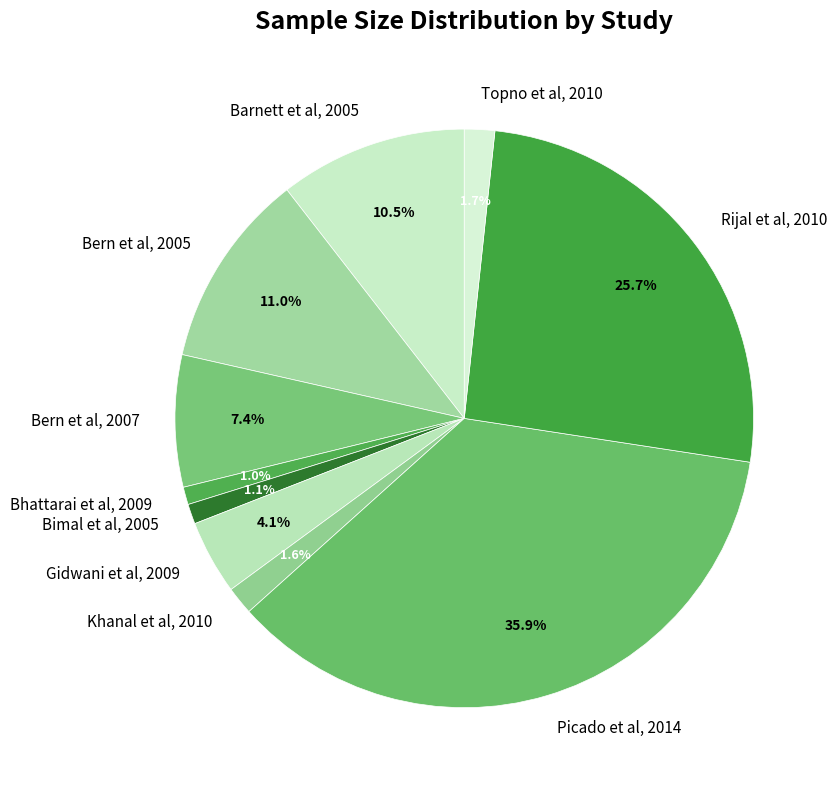

To the nearest percent, what percentage of the pie is Rijal et al, 2010?

26%